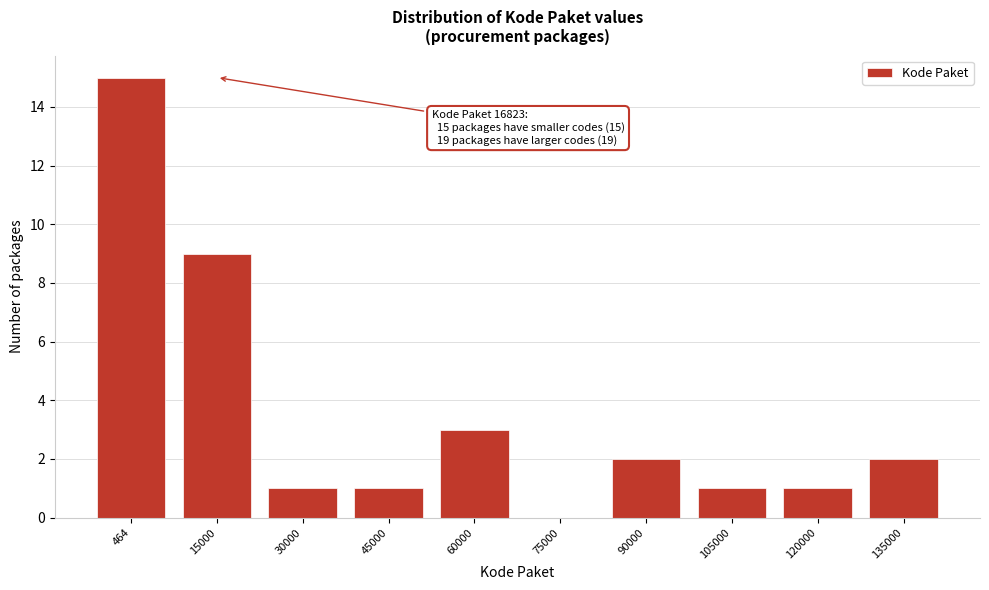

Reading left to right, what are all the values shown in this chart?

464=15	15000=9	30000=1	45000=1	60000=3	75000=0	90000=2	105000=1	120000=1	135000=2